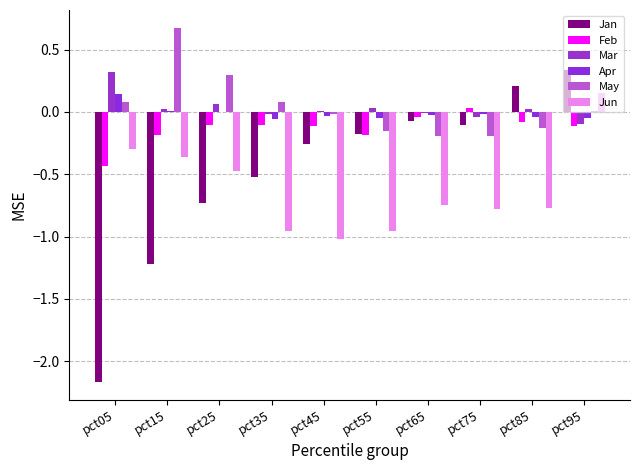

Is it true that Jun equals -0.8 at pct85?

True